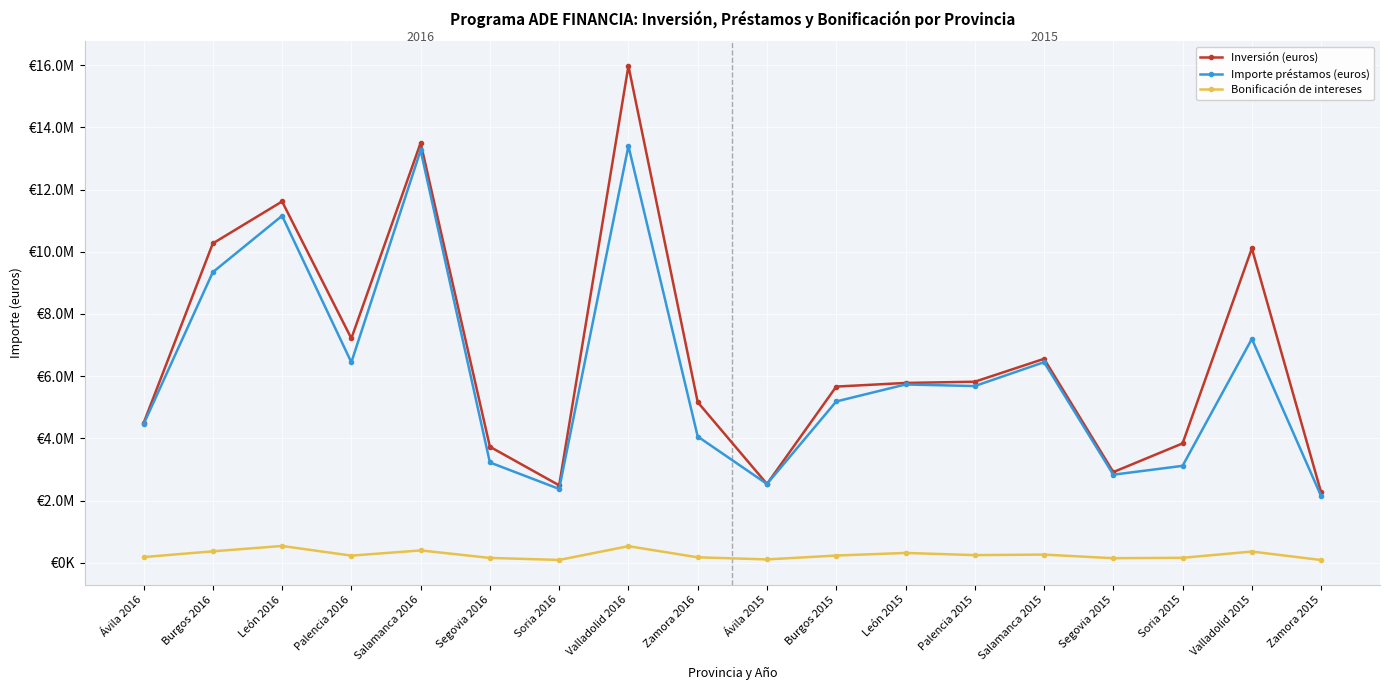

The value of Bonificación de intereses at Zamora 2016 is 181493.0. True or false?

True